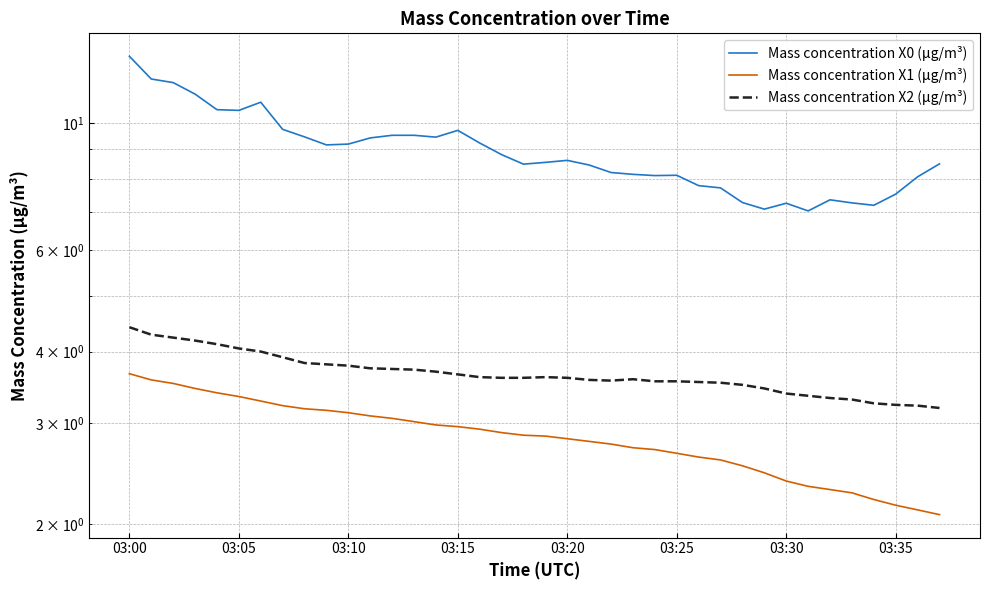

What is the difference between the highest and lowest values at 03:30?

4.9